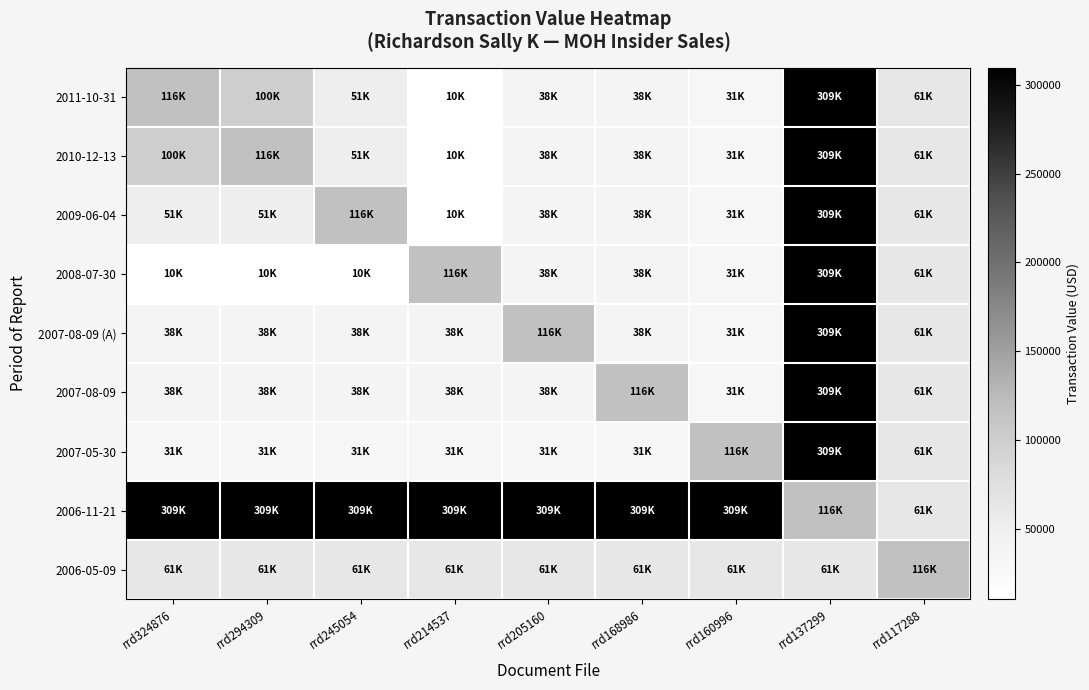

At which category is the sum across all series the highest?

rrd137299